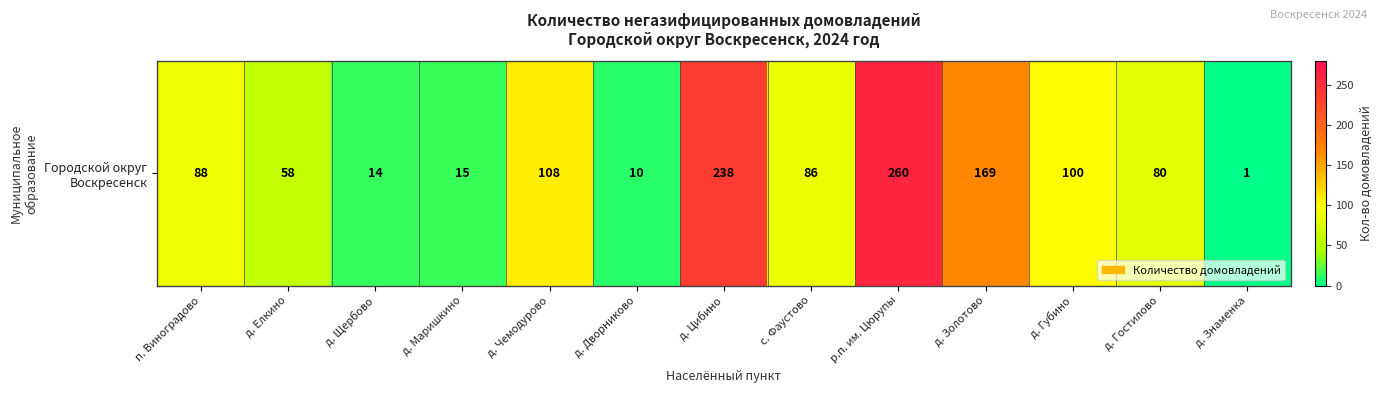

At which label does the data first exceed 86?

п. Виноградово